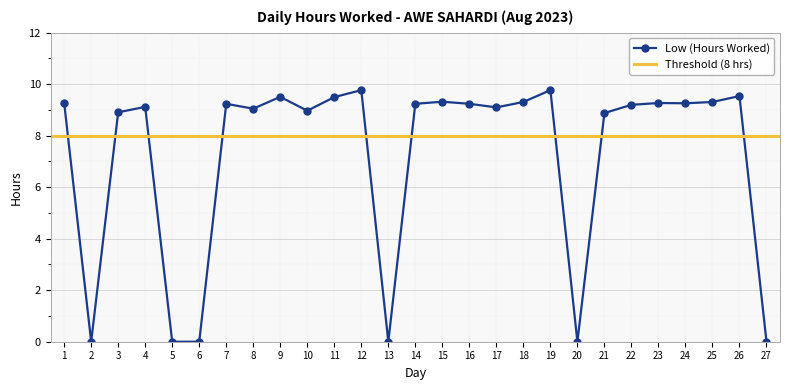

How many values are above zero?

21